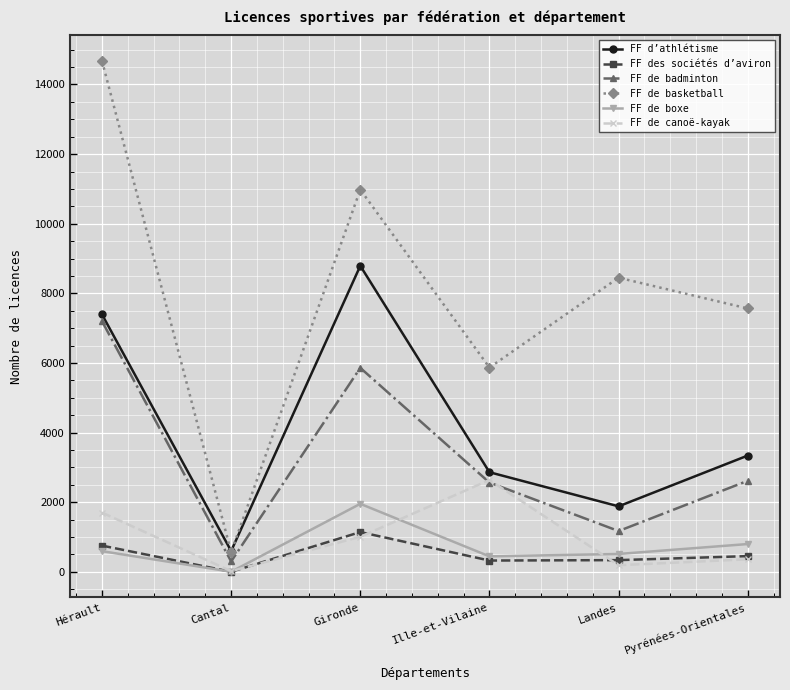

What value does the FF des sociétés d’aviron series have at Gironde?

1144